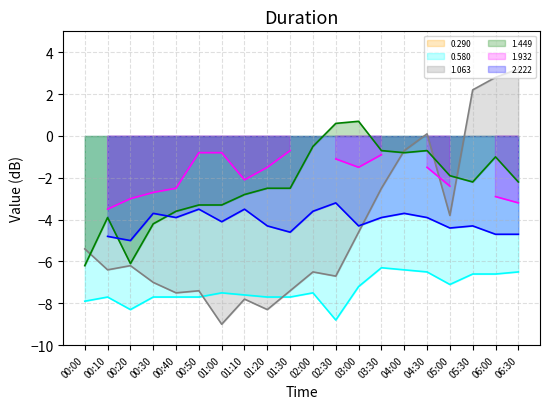

Does the chart display data point markers on the line(s)?

No